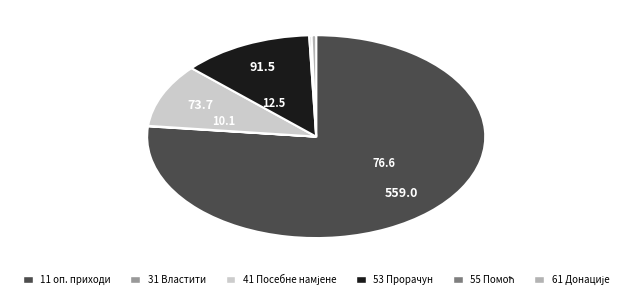

Does any single category account for the majority?

Yes